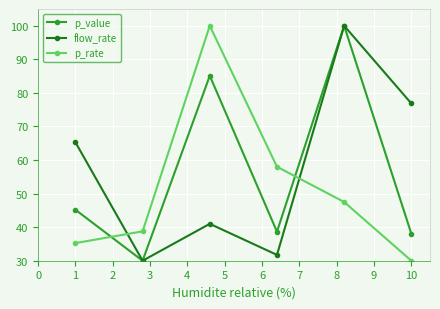

What is the lowest value of the p_value series?

30.0